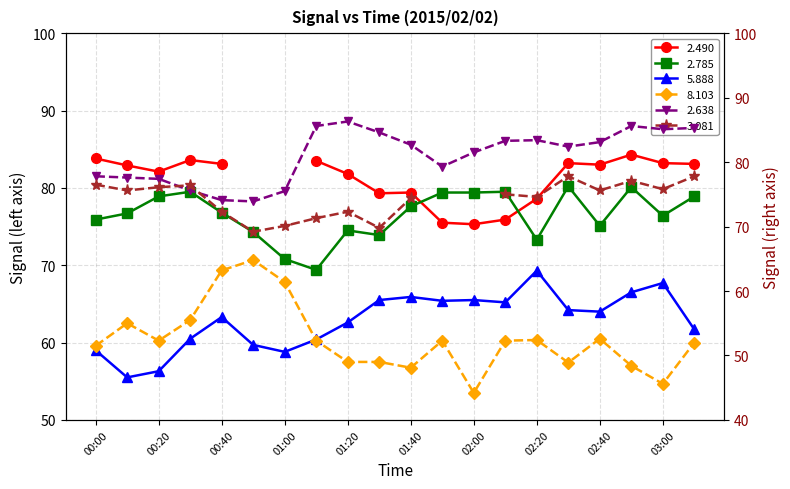

List the labels in order of 2.785 value, smallest first.

01:10, 01:00, 02:20, 01:30, 00:50, 01:20, 02:40, 00:00, 03:00, 00:10, 00:40, 01:40, 00:20, 03:10, 01:50, 02:00, 00:30, 02:10, 02:50, 02:30